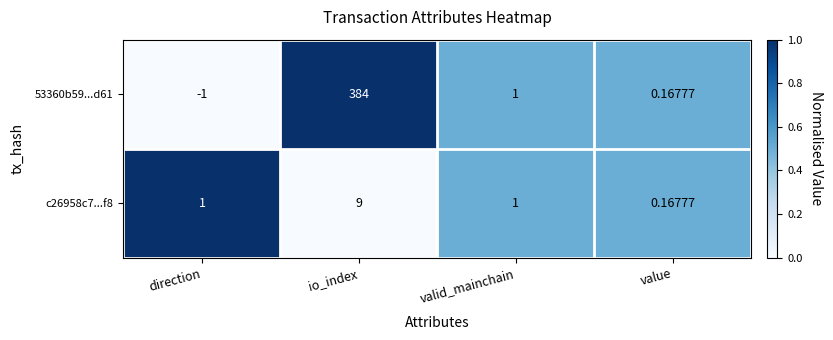

Is the value of c26958c7...f8 at valid_mainchain greater than the value of 53360b59...d61 at io_index?

No